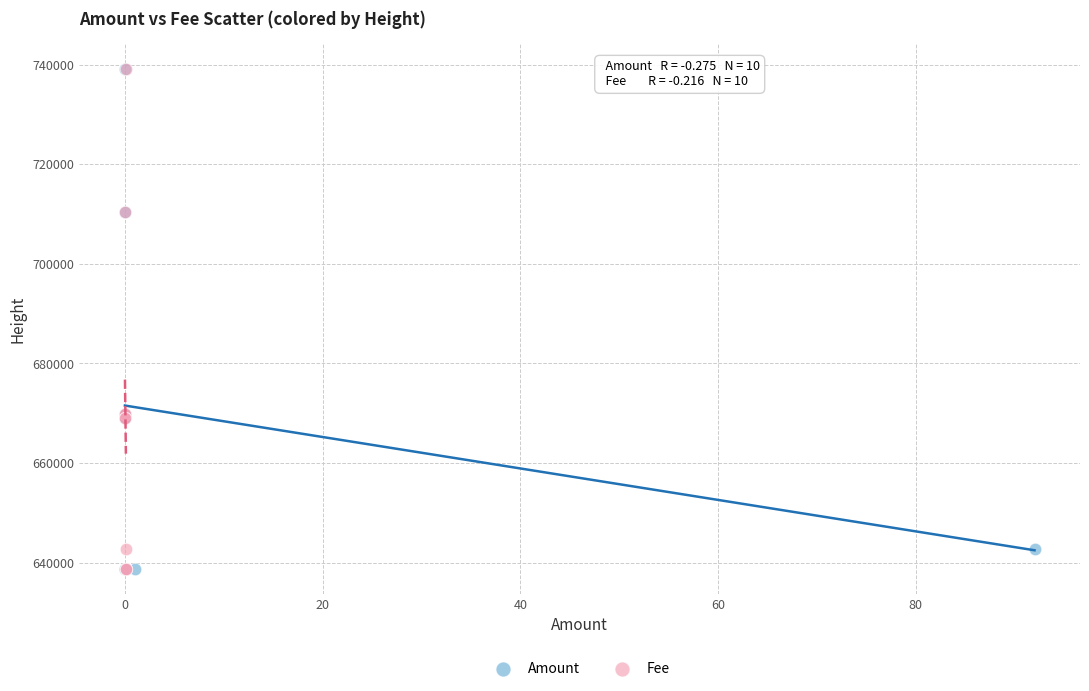

What are all the series names shown in the legend?

Amount, Fee